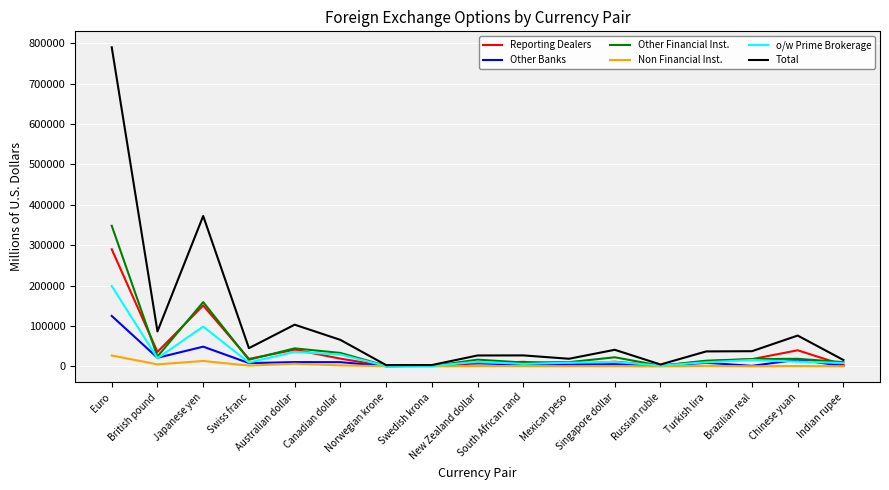

In Non Financial Inst., how many points are higher than both neighbors (excluding endpoints)?

6